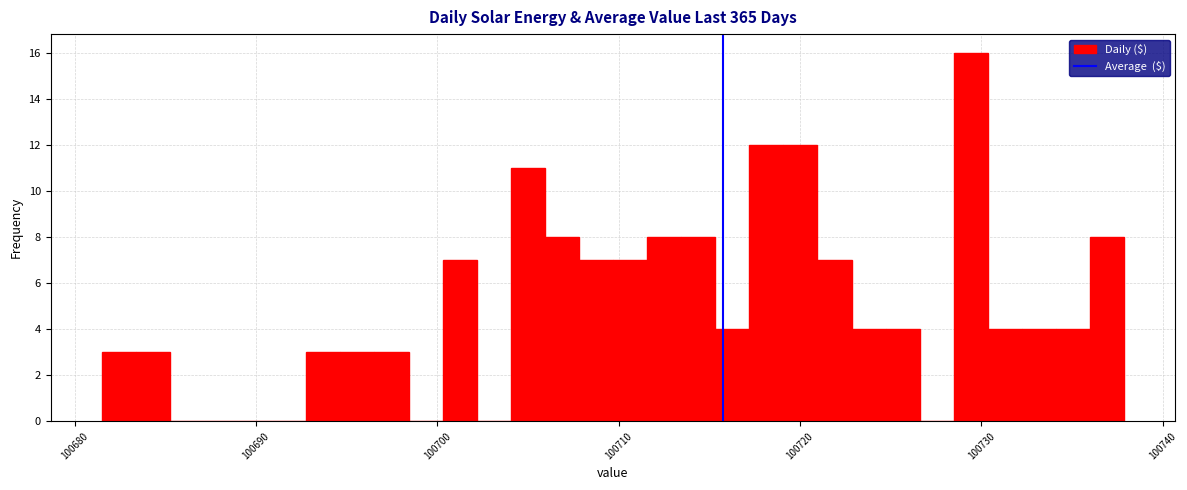

Around what value on the x-axis is the tallest bar? Give the approximate position of its centre, as read against the axis.

100729